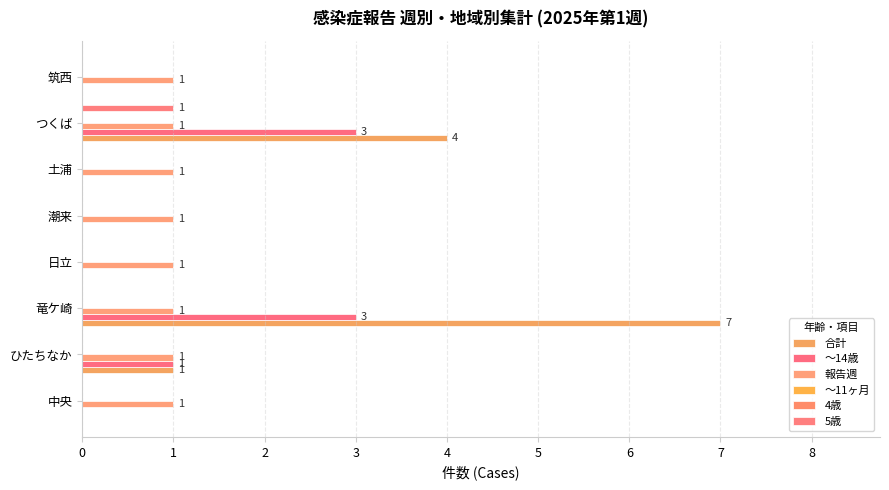

What is the maximum value shown in the chart?

7.0